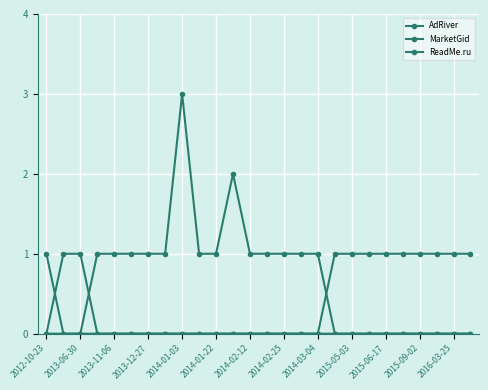

Which series has the widest spread of values?

AdRiver